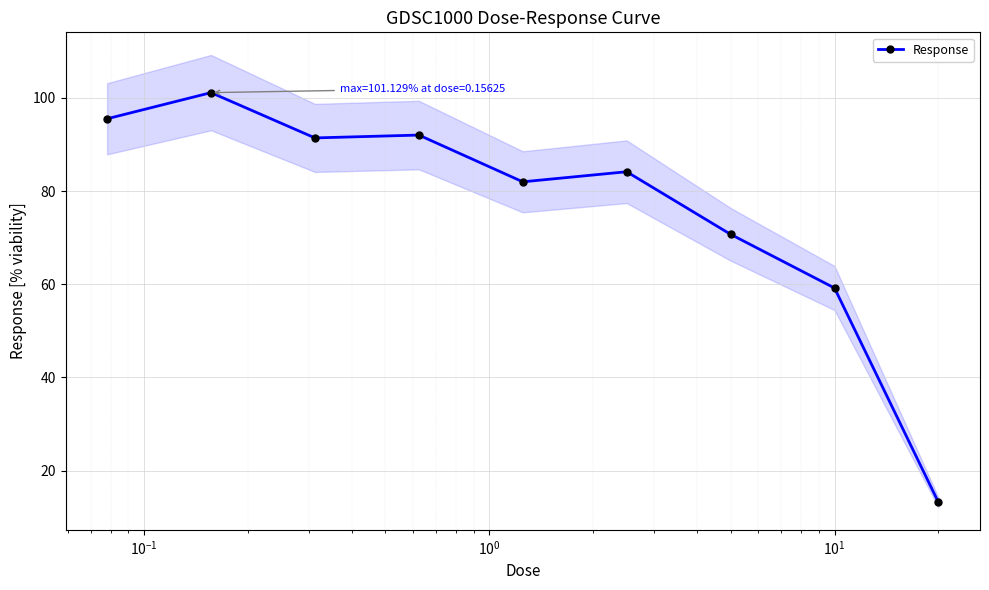

What is the value of the Response point at the 6th from the left?

84.1